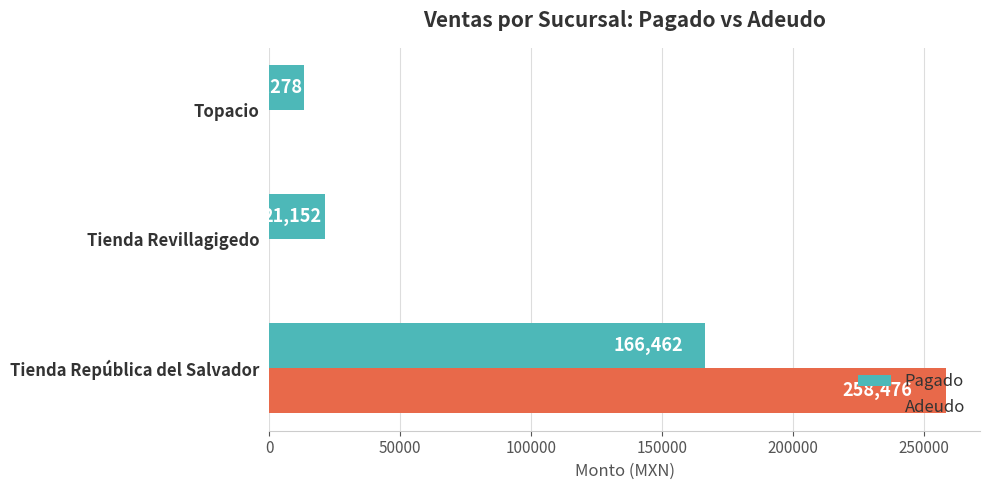

The Adeudo series shows 258475.8 at Tienda República del Salvador. True or false?

True